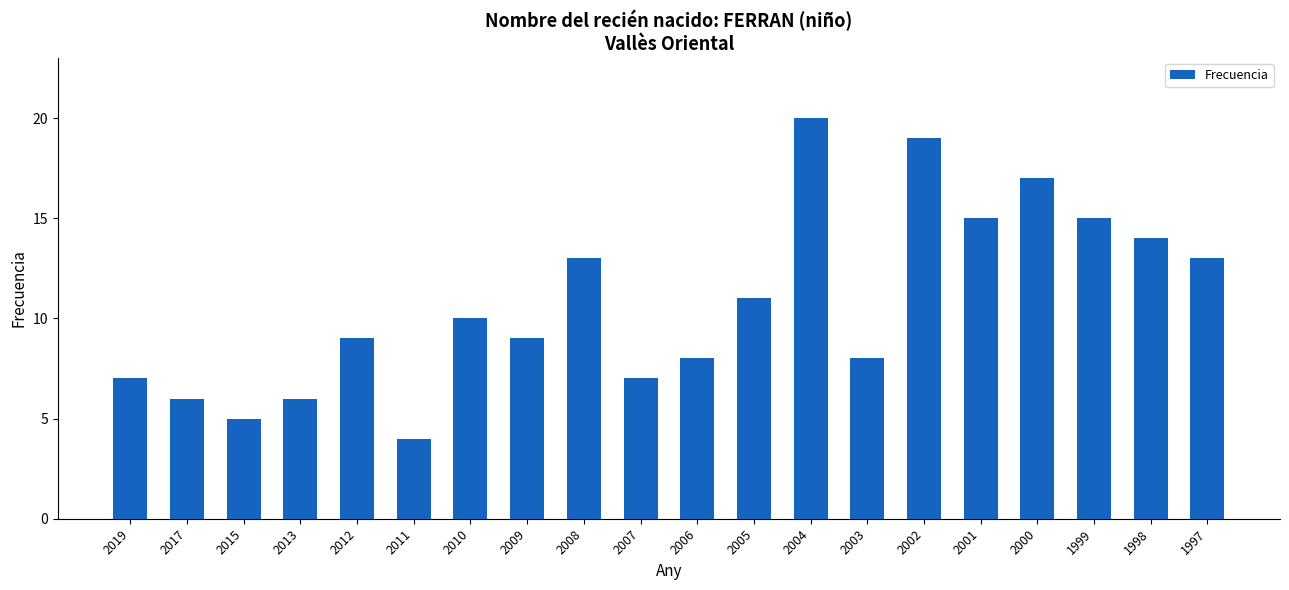

How many data points does each series have?

20